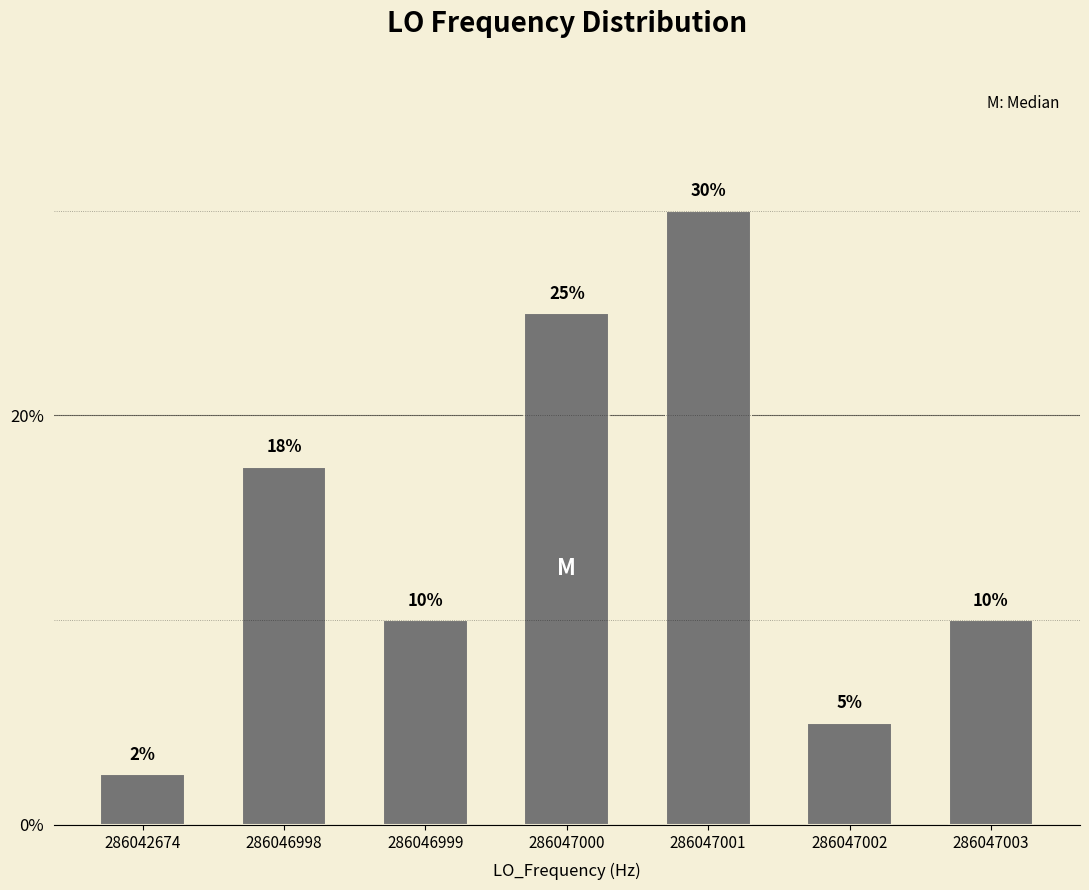

What is the sum of all values?

100.0